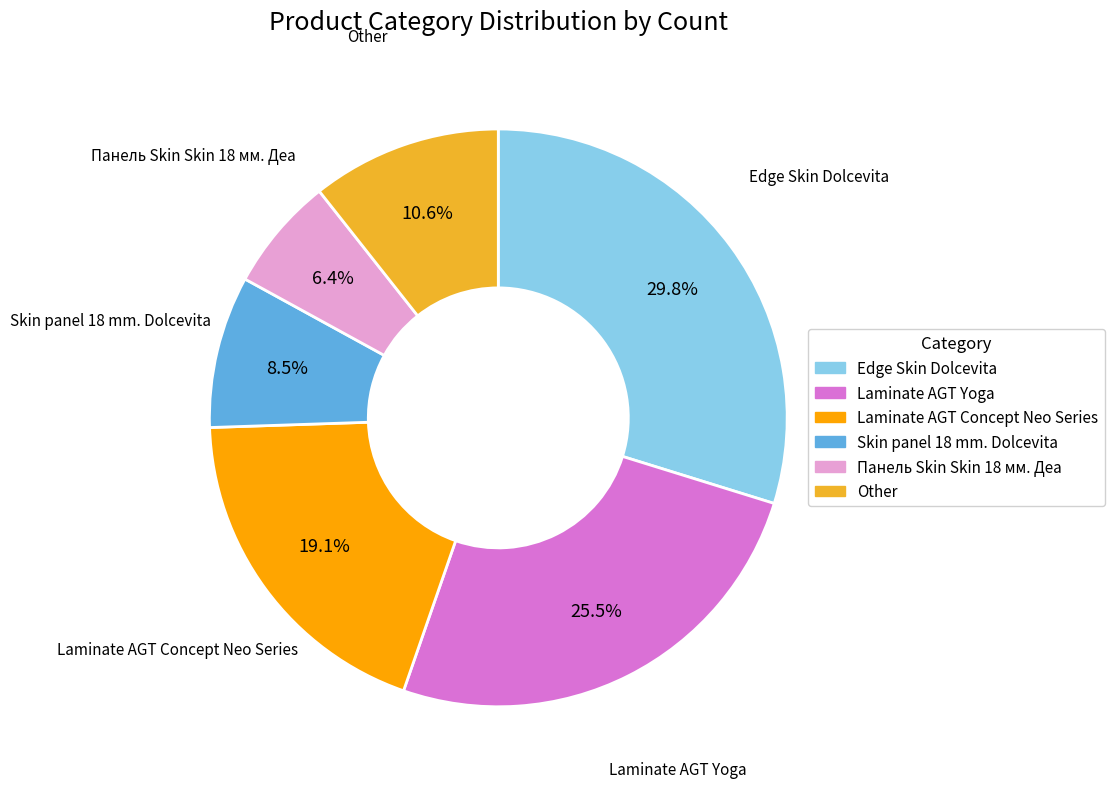

How many slices are in this pie chart?

6